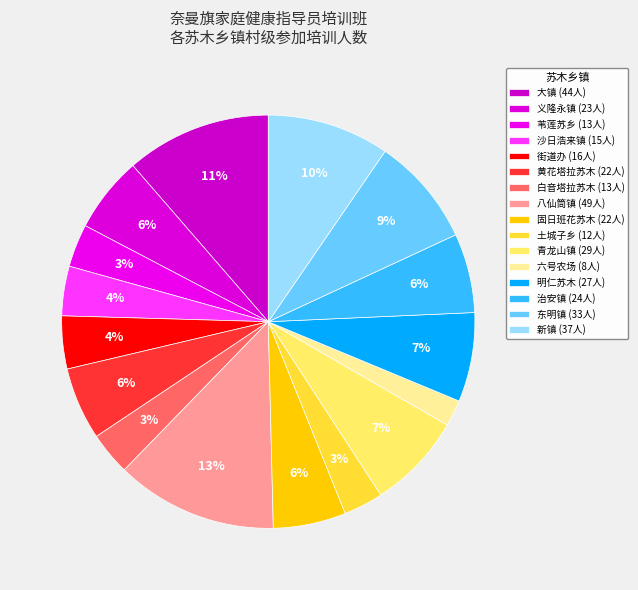

How many segments does this pie chart have?

16